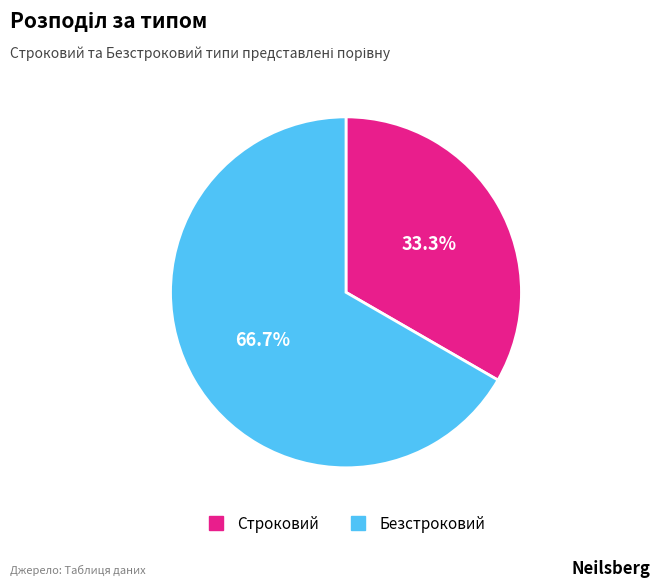

What is the majority slice?

Безстроковий